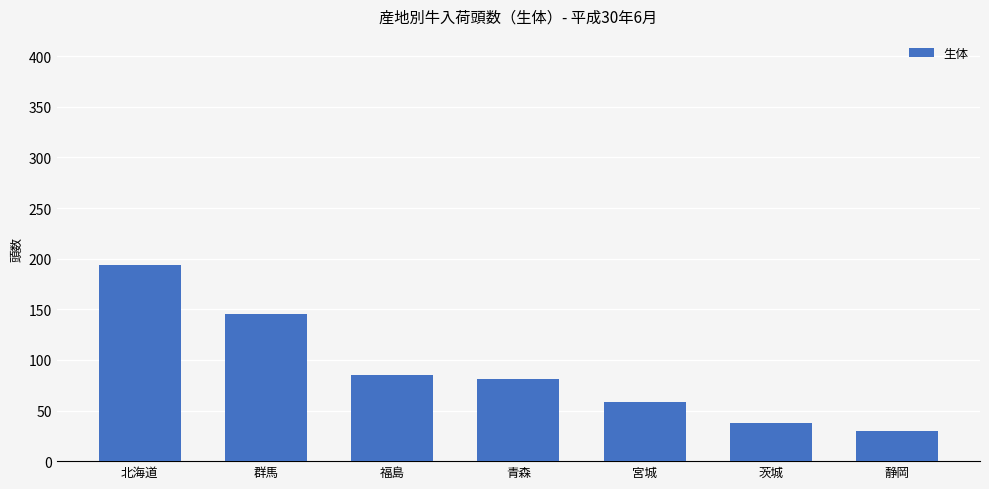

Is it true that the value at 福島 is 85?

True